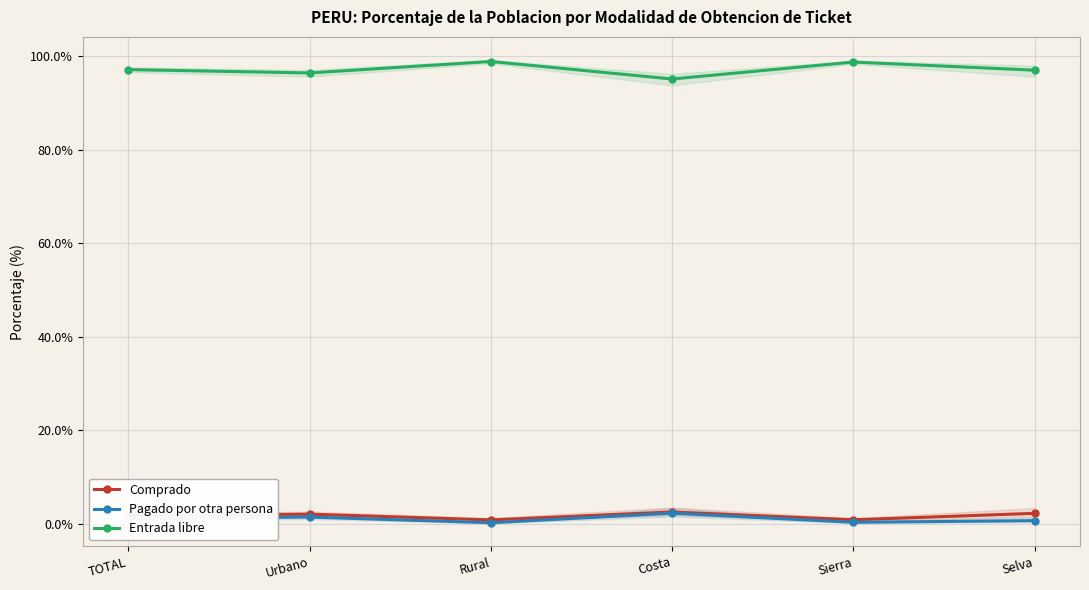

How many Entrada libre values are between 96 and 98?

3